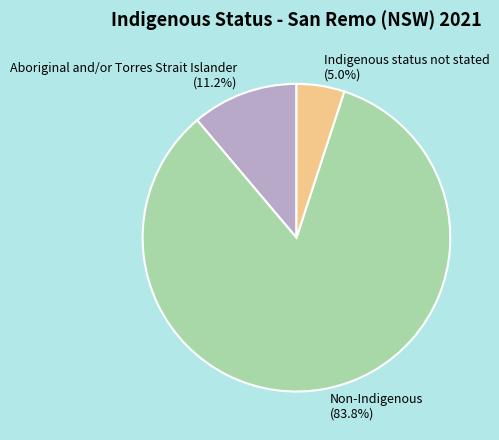

Which has a higher value, Indigenous status not stated or Non-Indigenous?

Non-Indigenous